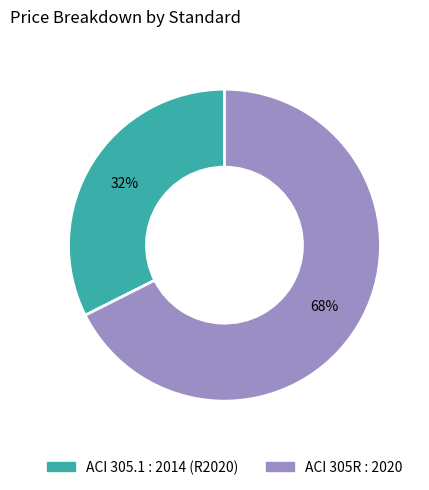

Which category has the biggest portion of the pie?

ACI 305R : 2020